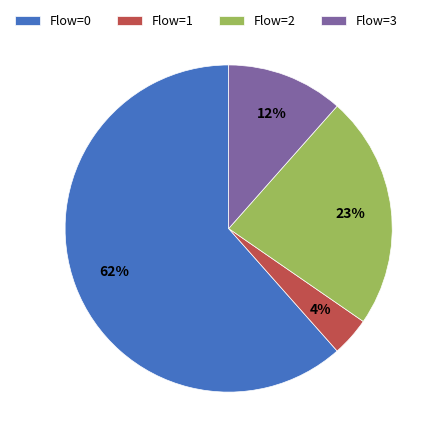

Which category has the biggest portion of the pie?

Flow=0